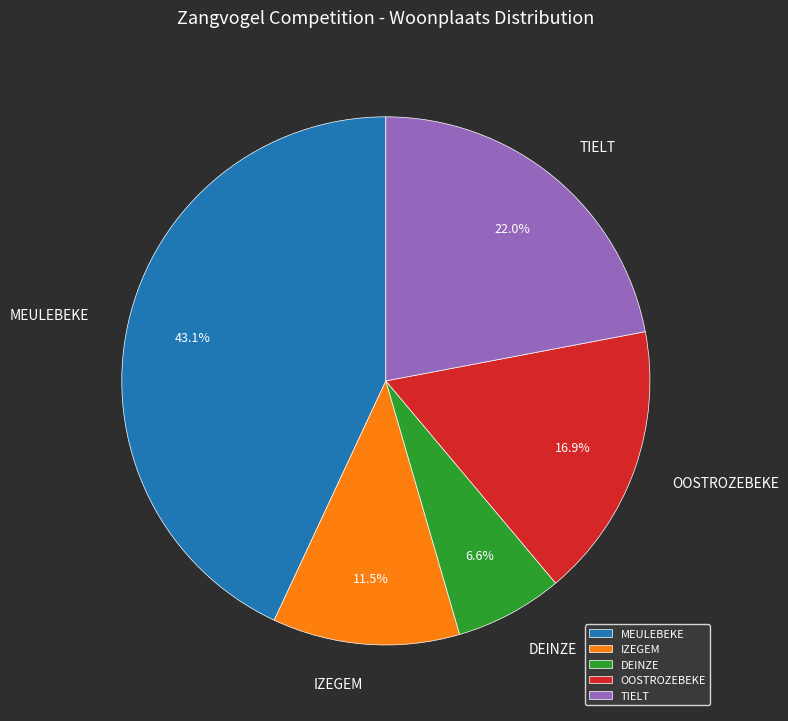

Which has a higher value, TIELT or OOSTROZEBEKE?

TIELT